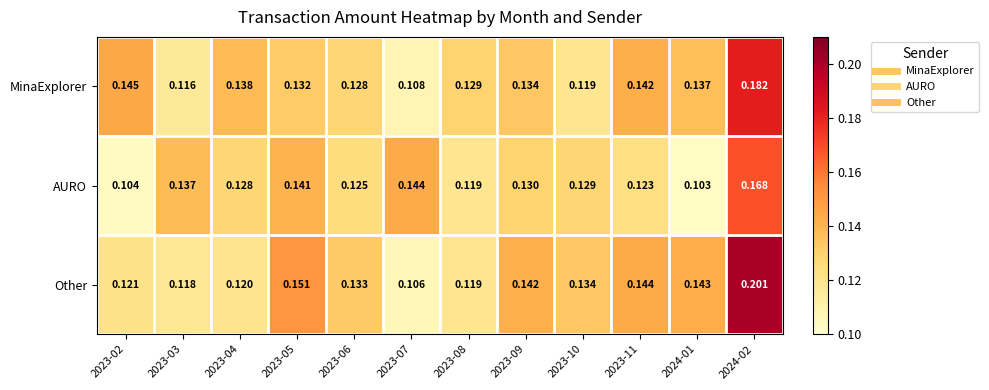

List the series in order of their overall mean, highest first.

Other, MinaExplorer, AURO